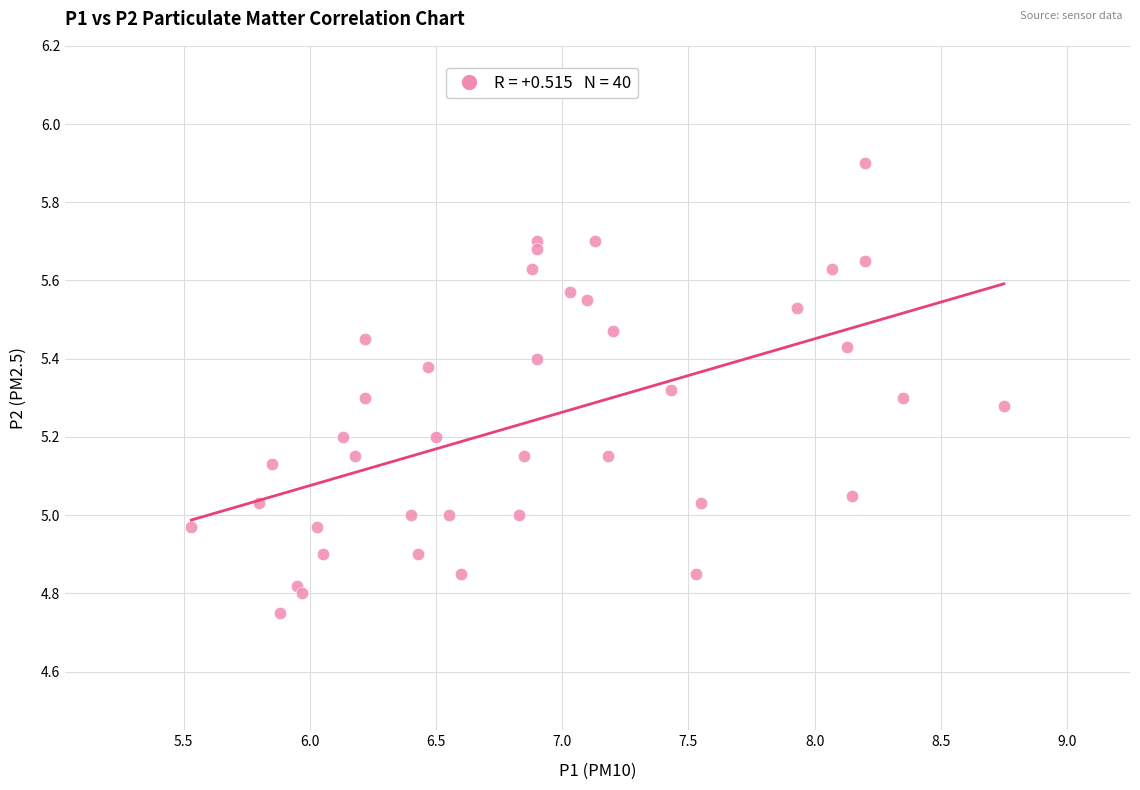

What is the range of X values (max minus min)?

3.2